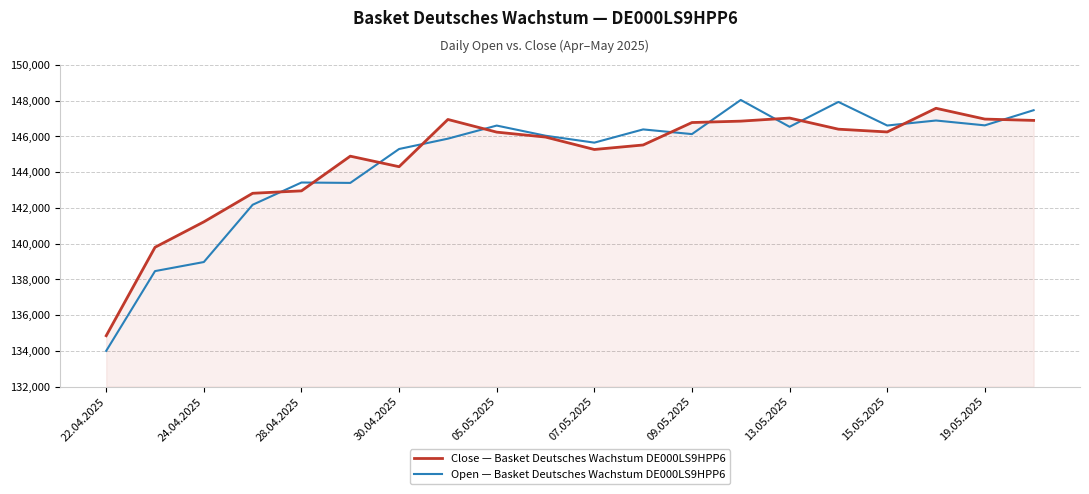

What are all the series names shown in the legend?

Close — Basket Deutsches Wachstum DE000LS9HPP6, Open — Basket Deutsches Wachstum DE000LS9HPP6